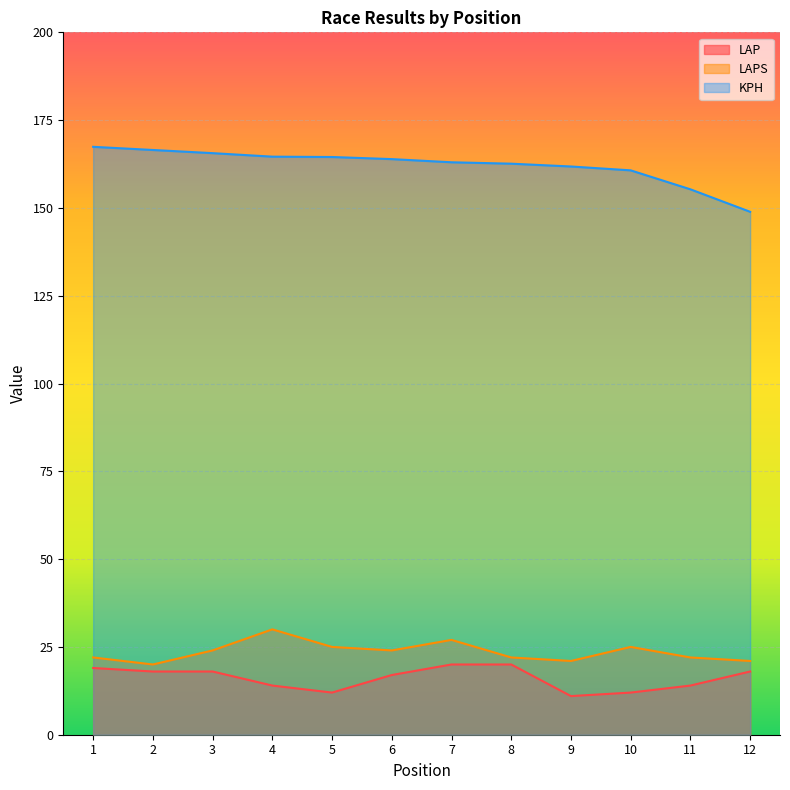

True or false: LAP has a value of 11.0 at 9.

True